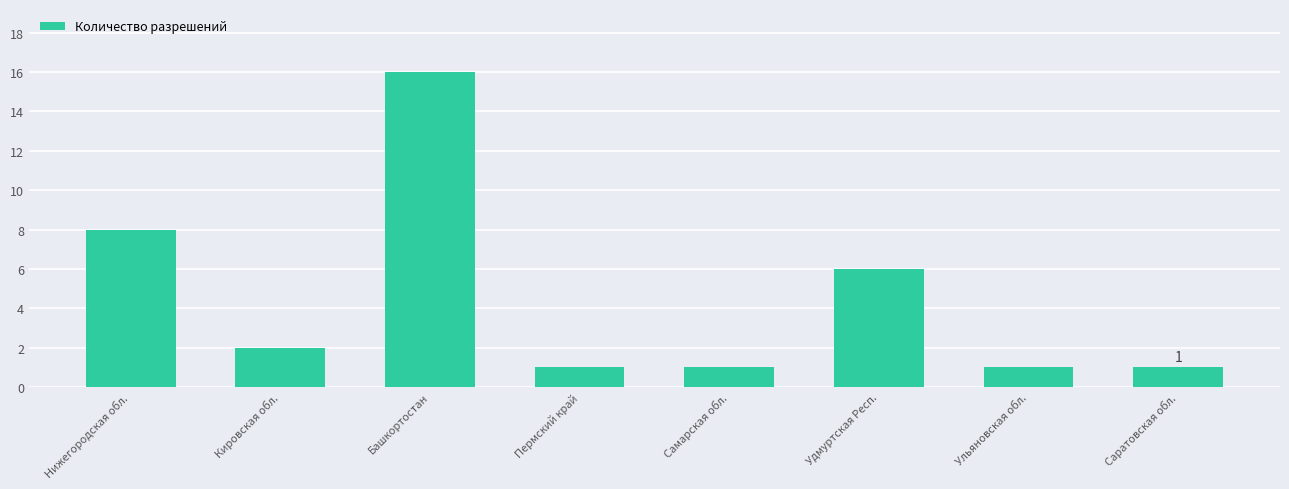

What is the difference between the values at Нижегородская обл. and Удмуртская Респ.?

2